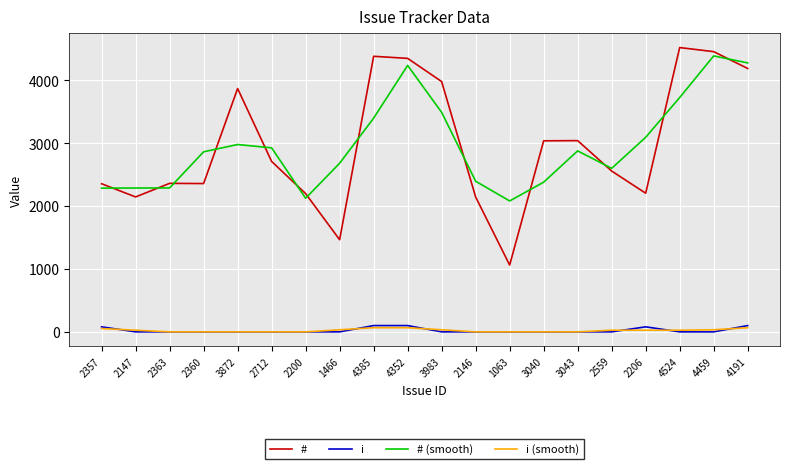

Is the value of # at 2200 greater than the value of i (smooth) at 4352?

Yes